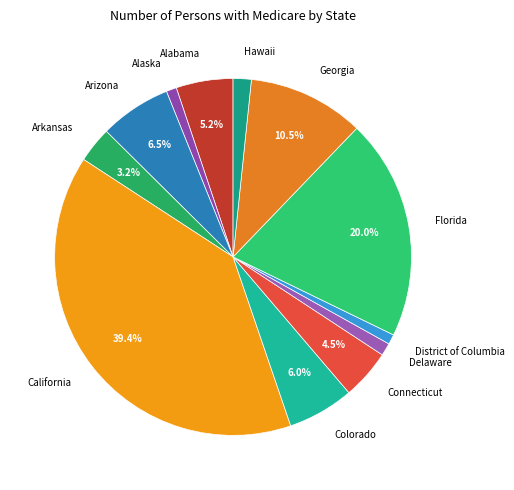

Is it true that Delaware is 1% of the pie?

True